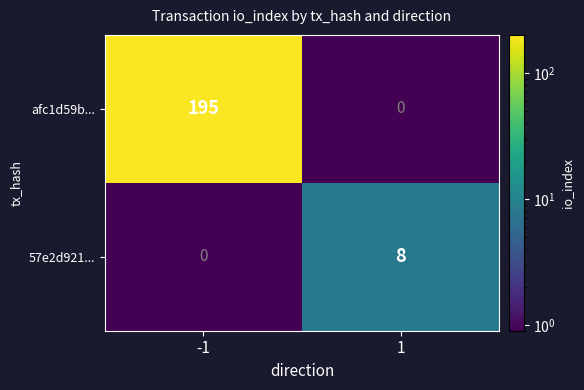

What is the difference between the highest and lowest values at -1?

195